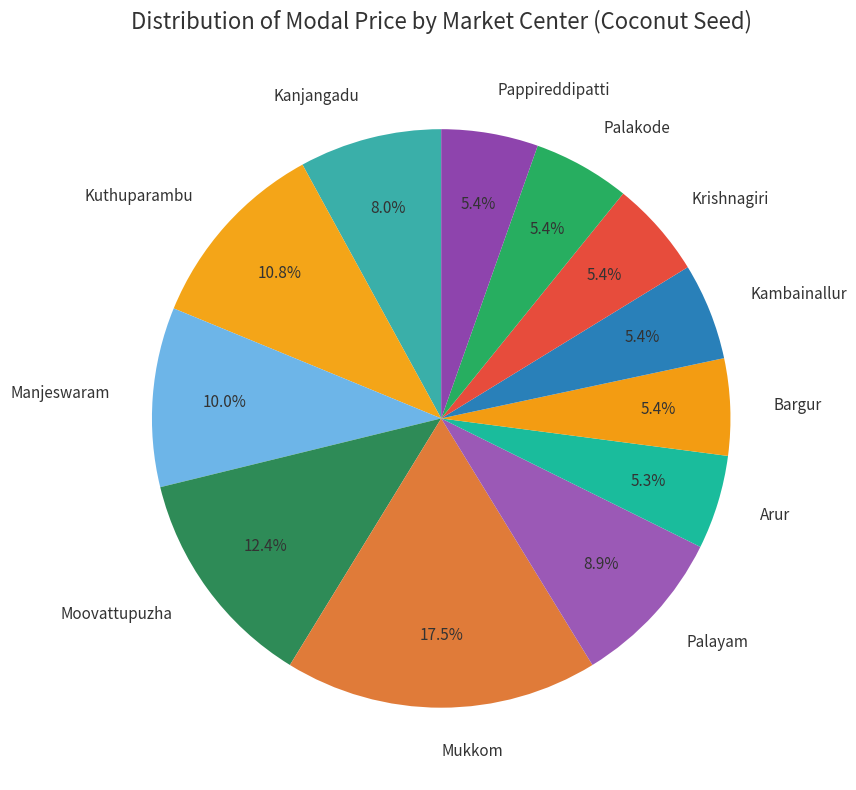

Does Palayam account for over 50% of the chart?

No